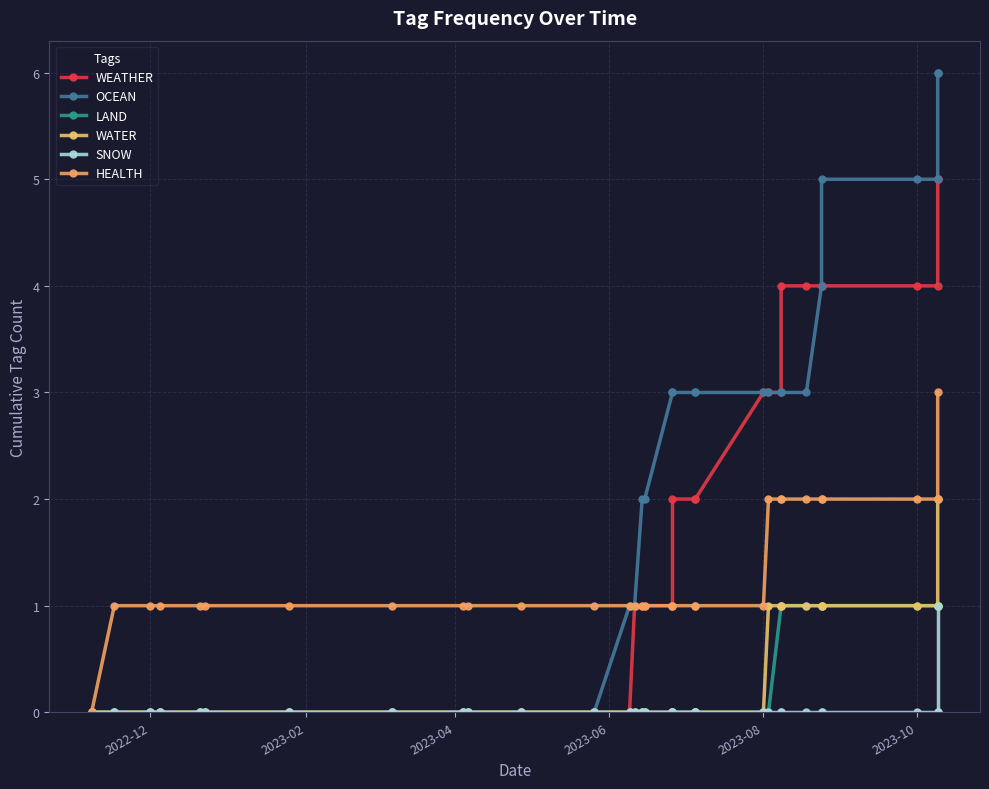

How many lines are shown in the chart?

6